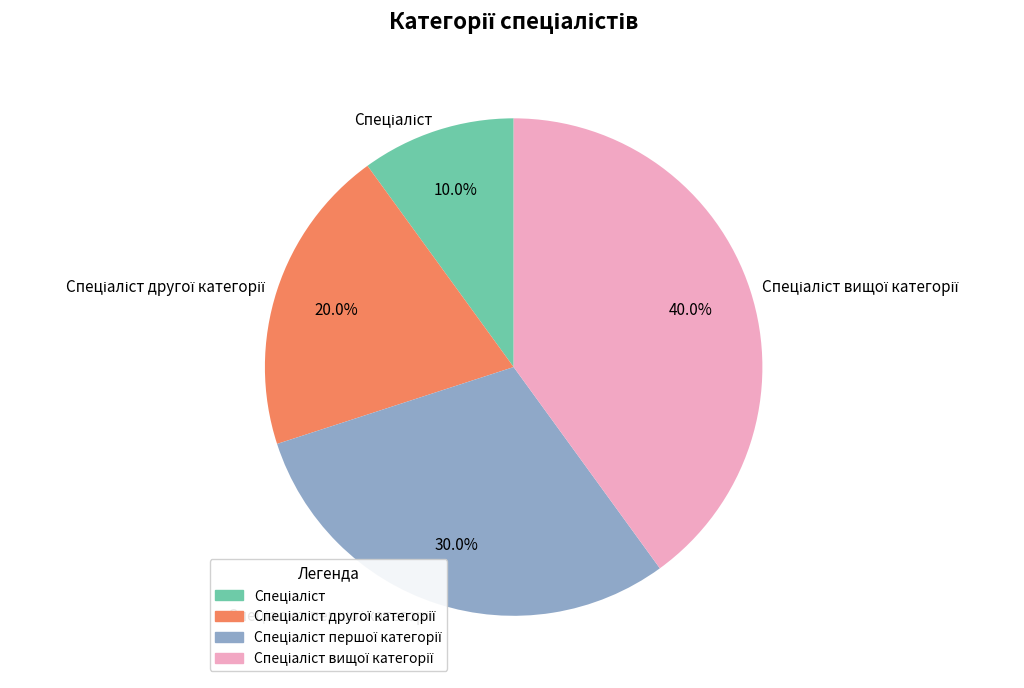

Is there any slice that represents more than half of the pie?

No